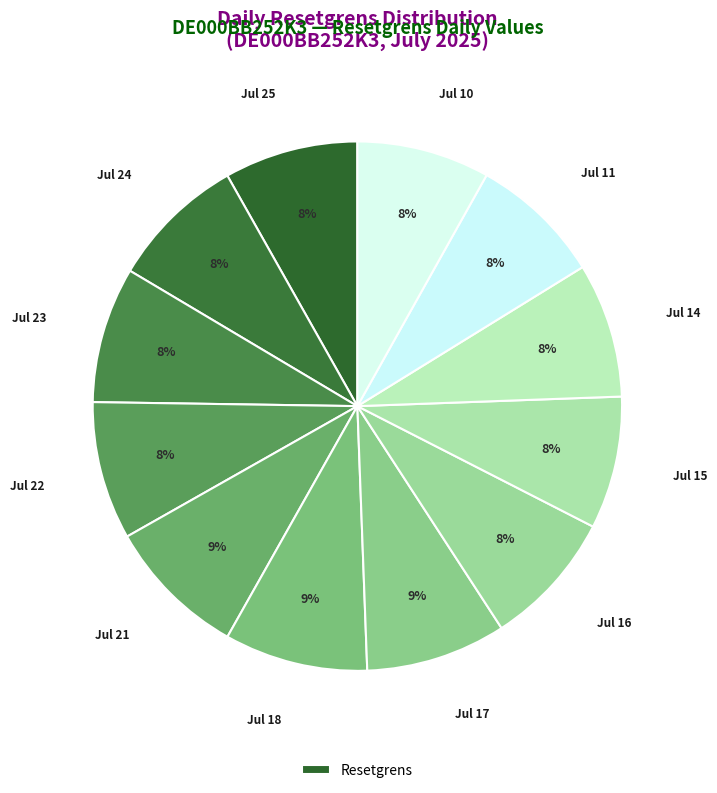

Rank the categories by value from highest to lowest.

2025-07-18, 2025-07-21, 2025-07-17, 2025-07-22, 2025-07-16, 2025-07-23, 2025-07-24, 2025-07-14, 2025-07-25, 2025-07-10, 2025-07-15, 2025-07-11